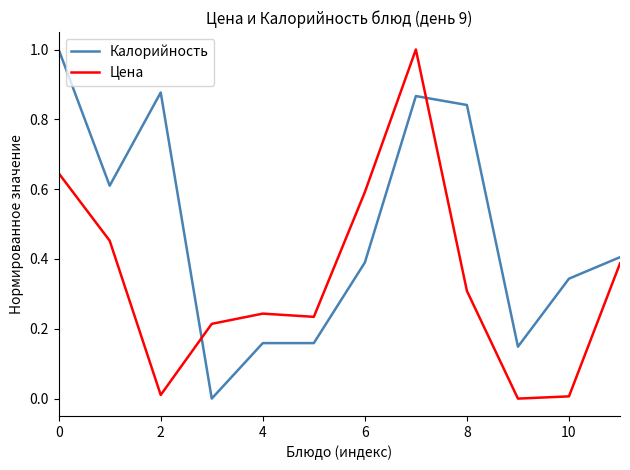

What is the difference between the maximum and minimum values in the Цена series?

1.0